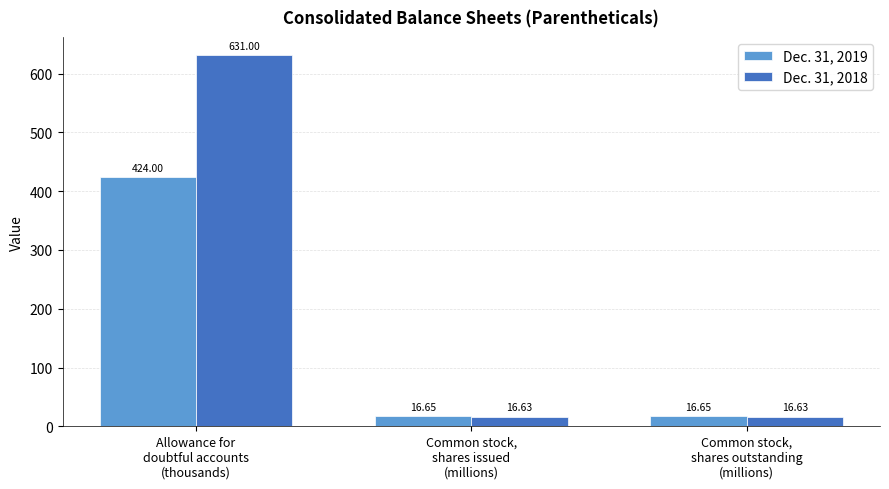

What is the label of the 1st bar from the left?

Allowance for
doubtful accounts
(thousands)